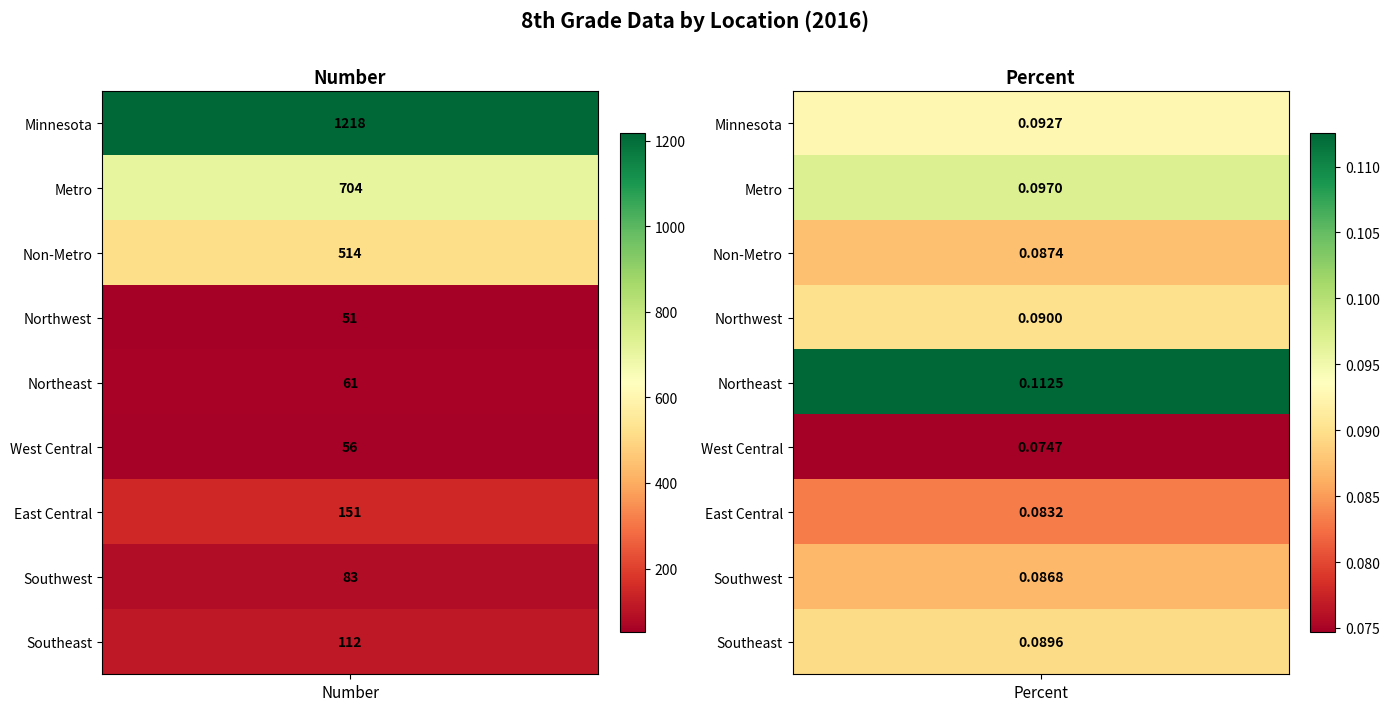

What is the minimum value shown in the chart?

0.1